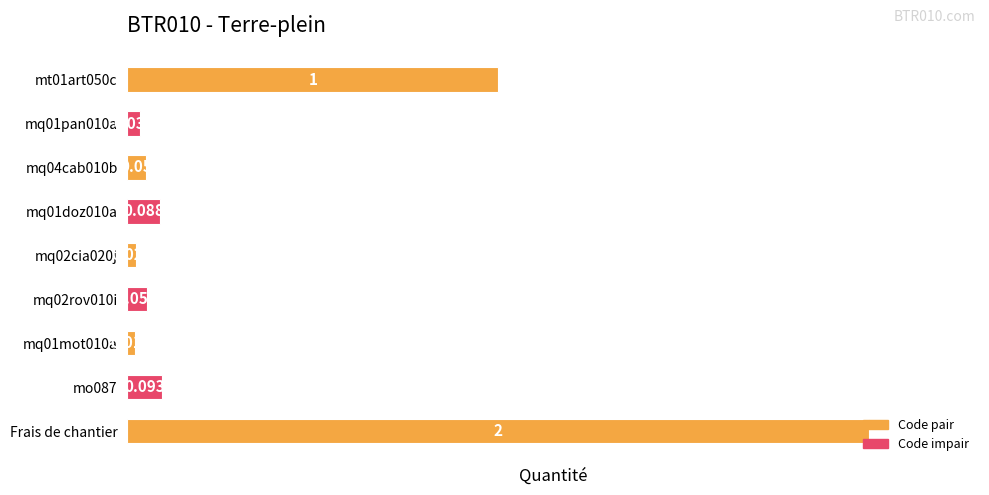

List the labels in order of value, smallest first.

mq01mot010a, mq02cia020j, mq01pan010a, mq04cab010b, mq02rov010i, mq01doz010a, mo087, mt01art050c, Frais de chantier